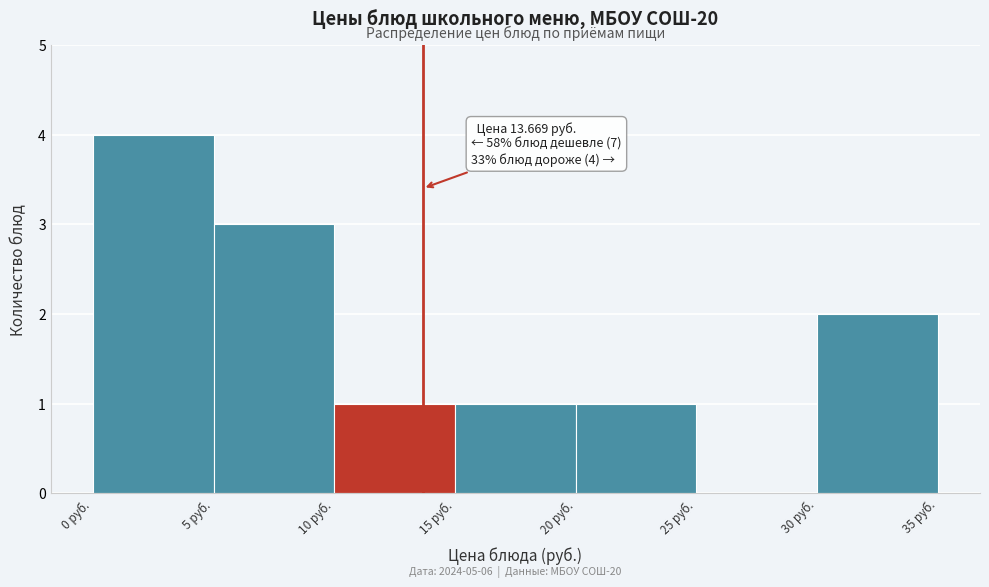

Over which range of the x-axis is the bar tallest?

0 to 5